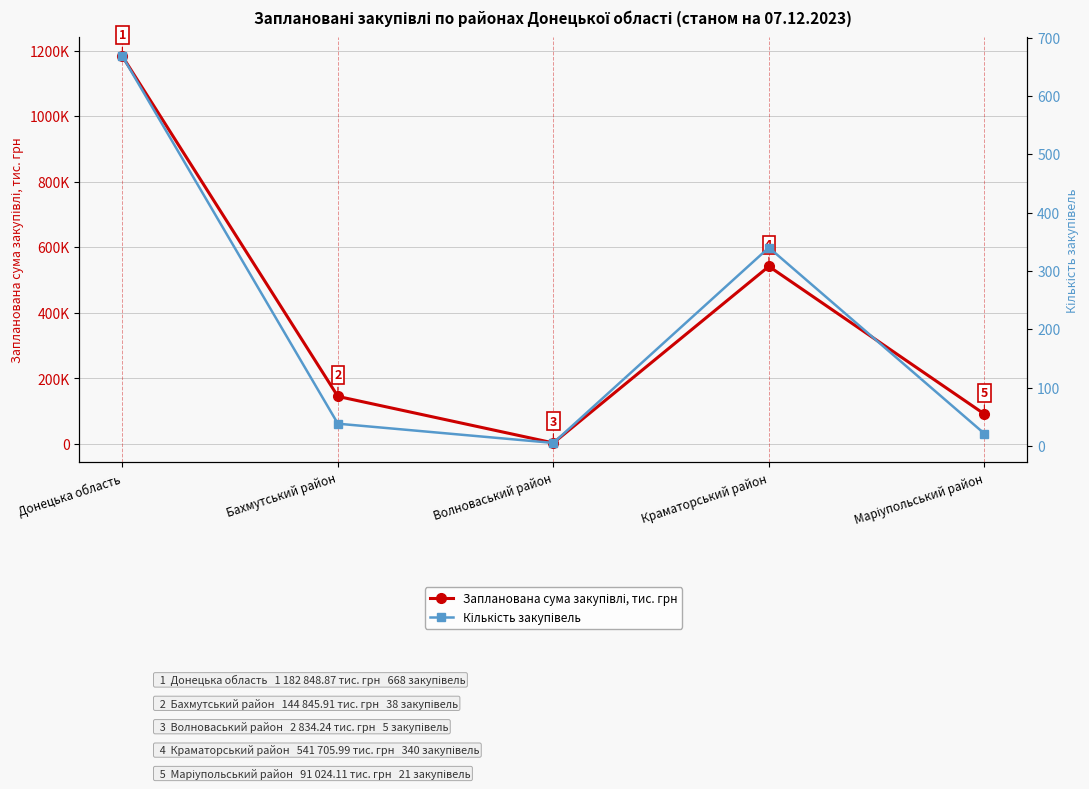

True or false: Кількість закупівель and Запланована сума закупівлі, тис. грн intersect in this chart.

False